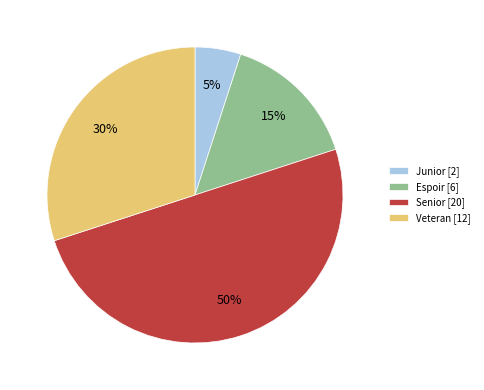

How many segments does this pie chart have?

4